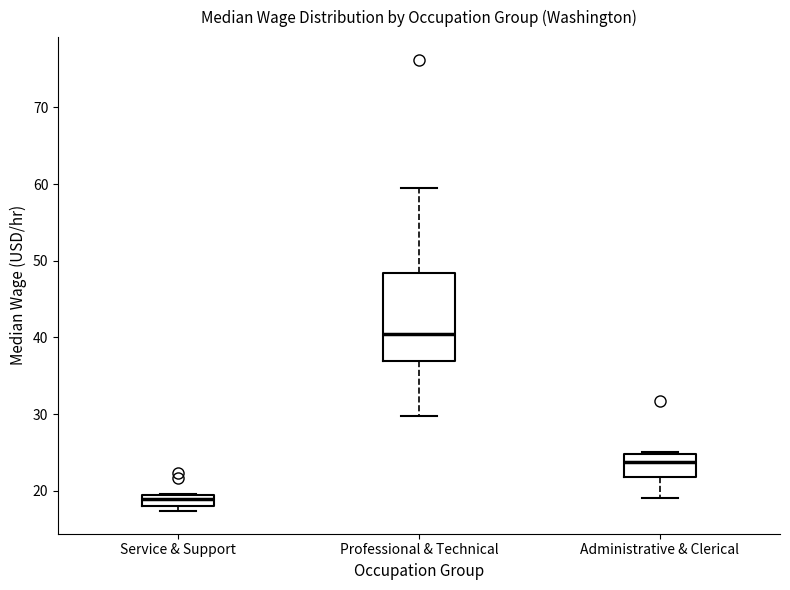

Which box has the highest median line?

Professional & Technical